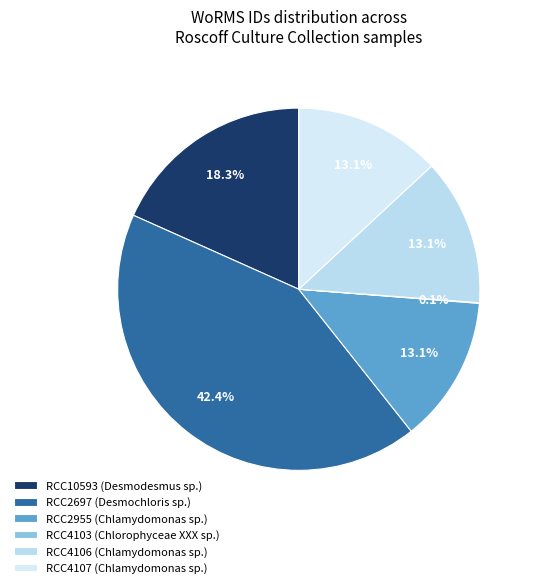

Is RCC4103 (Chlorophyceae XXX sp.) the majority of the pie?

No